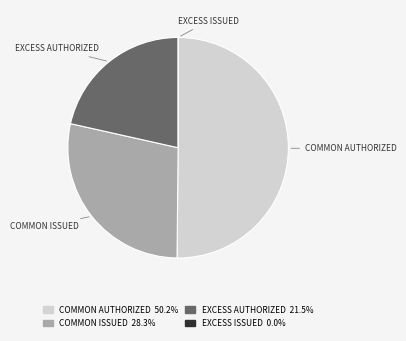

Count the number of slices in the pie.

4